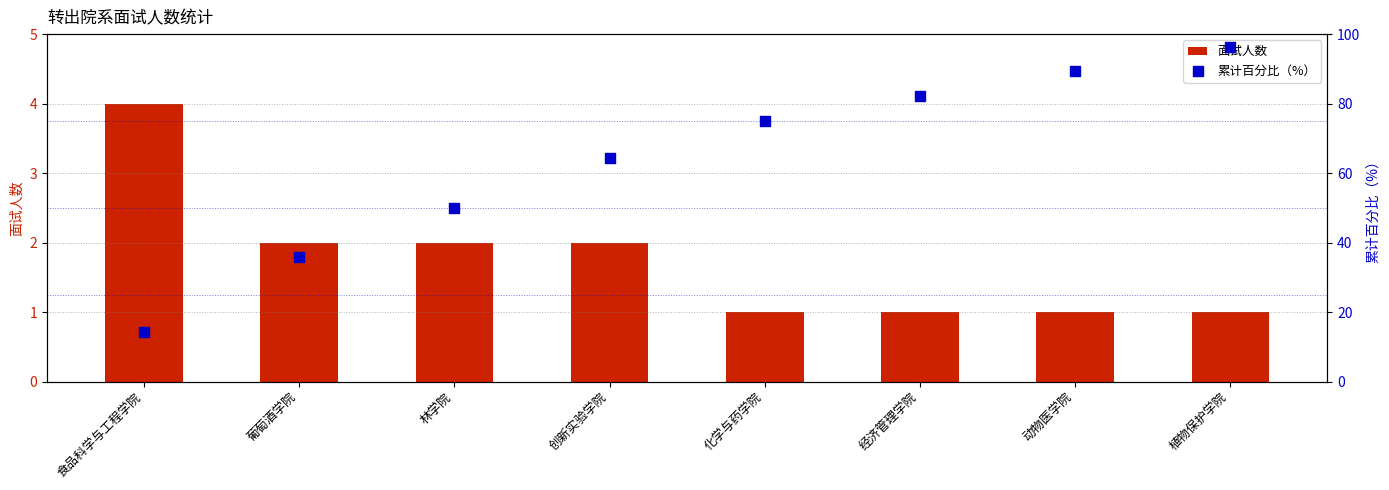

At which category is the sum across all series the highest?

植物保护学院